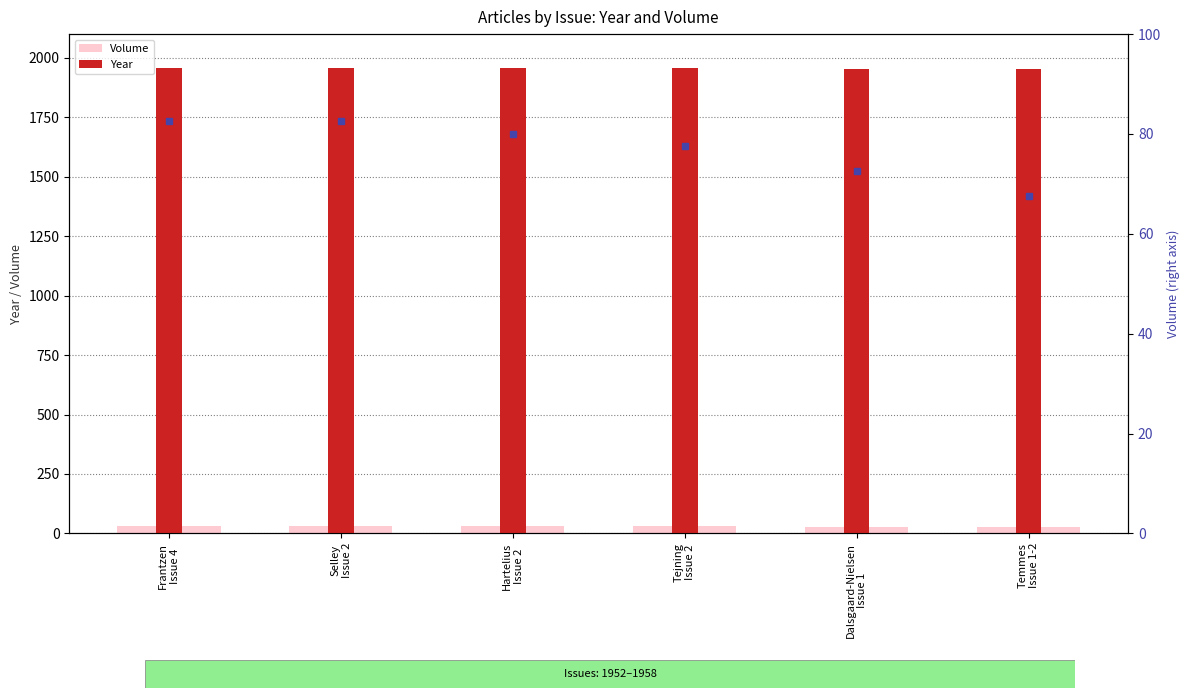

Where is Volume nearest to the value 30?

Tejning
Issue 2